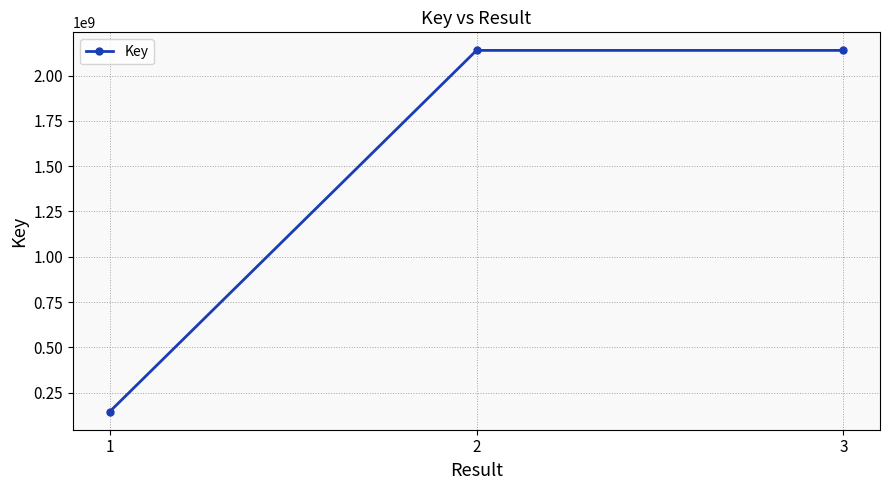

What is the smallest value displayed?

144954973